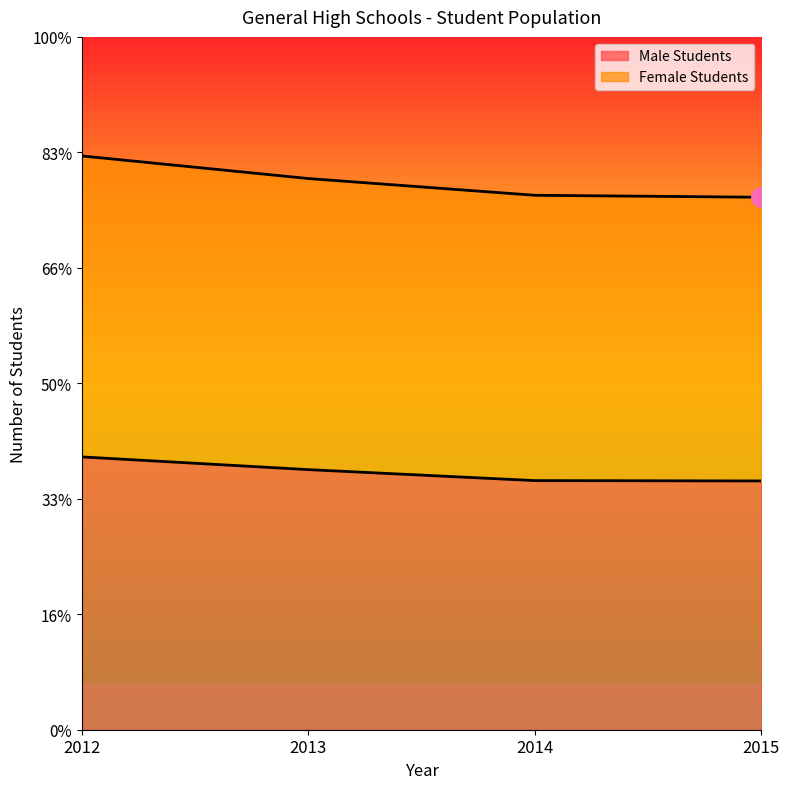

At which label does Male Students first exceed 11262?

2012